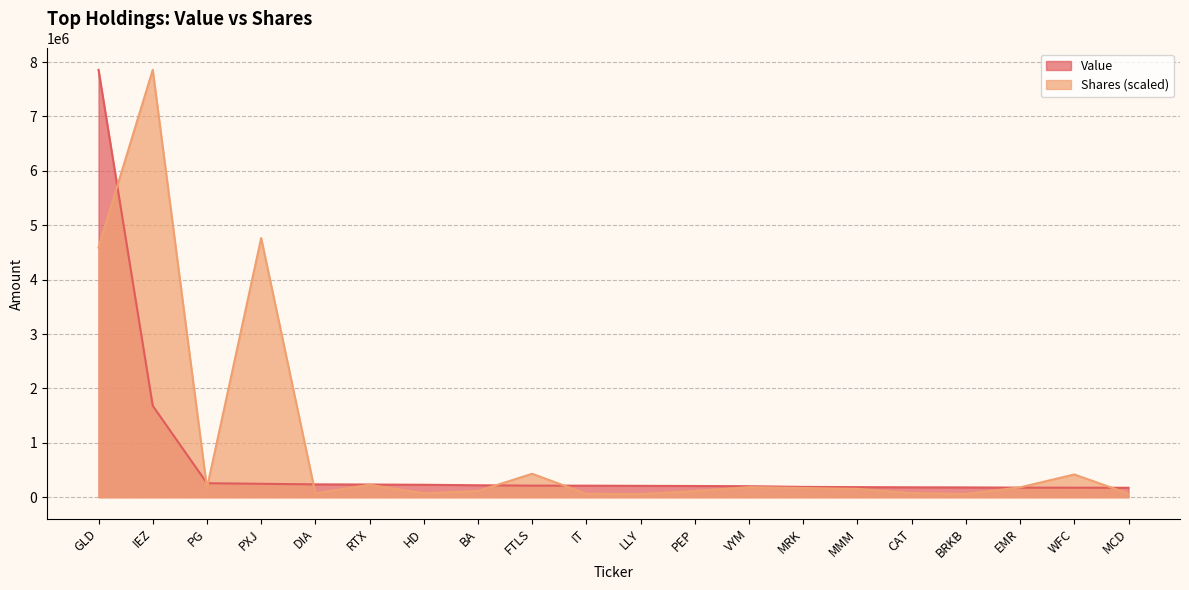

The Shares or principal amount series shows 114098.9 at BA. True or false?

True